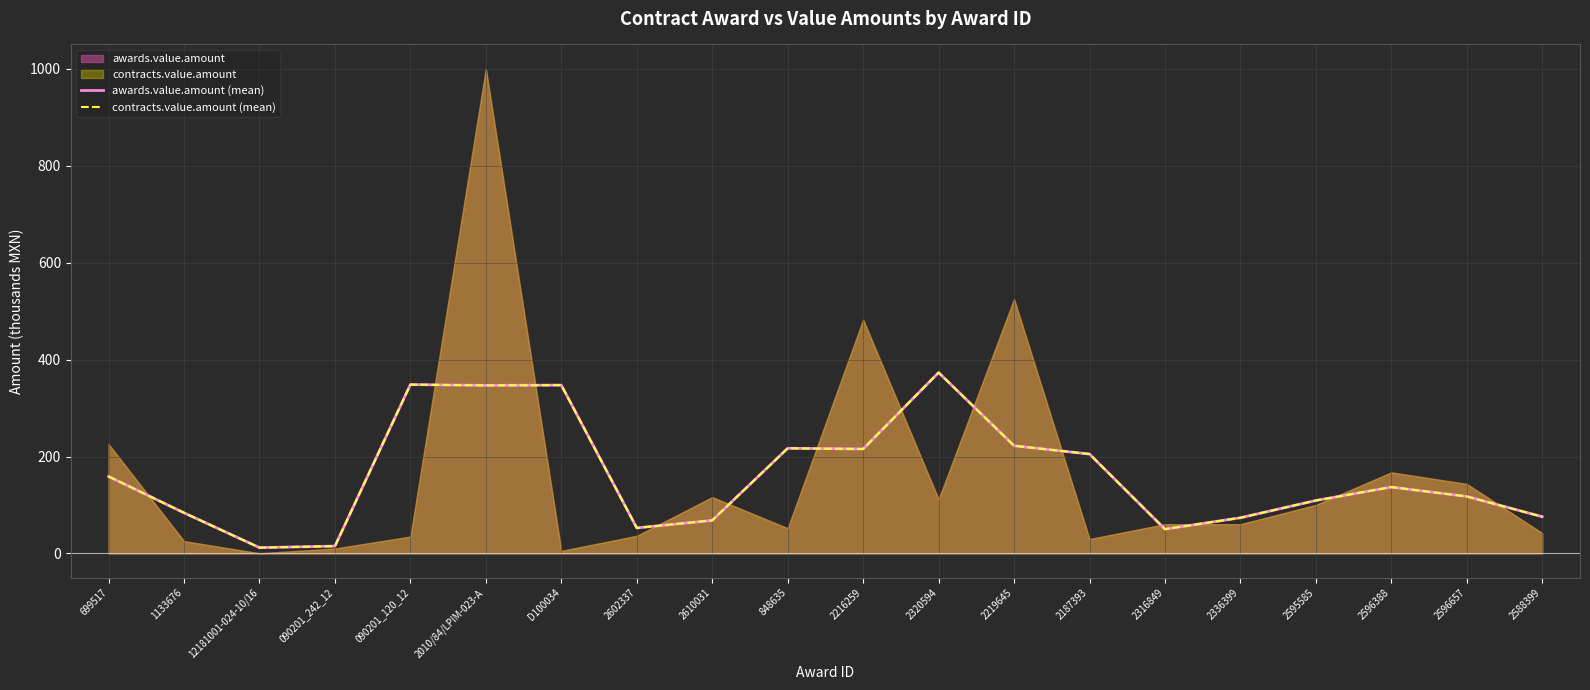

Reading left to right, transcribe all the data shown in this chart.

awards.value.amount (mean): 158.9	83.8	12.1	15.2	348.4	346.7	347.2	52.7	68.3	216.9	215.5	373.2	222.3	205.1	50.2	73.7	109.3	137.0	117.6	75.8
contracts.value.amount (mean): 158.9	83.8	12.1	15.2	348.4	346.7	347.2	52.7	68.3	216.9	215.5	373.2	222.3	205.1	50.2	73.7	109.3	137.0	117.6	75.8